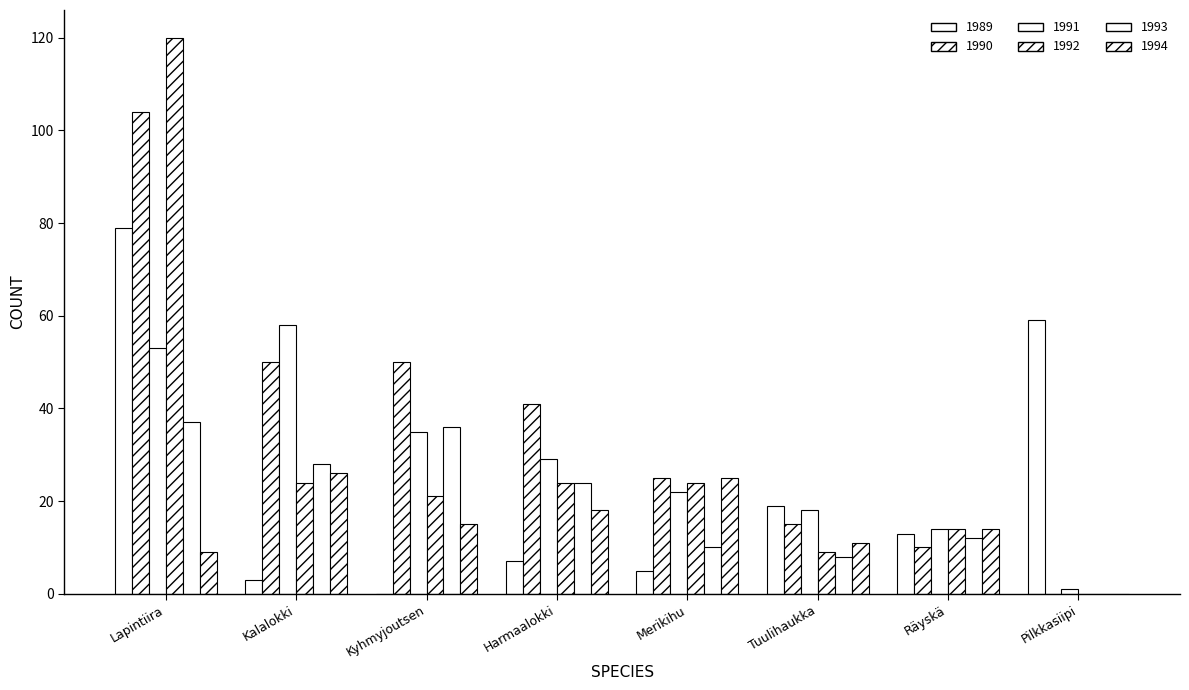

The 1994 series shows 14 at Räyskä. True or false?

True